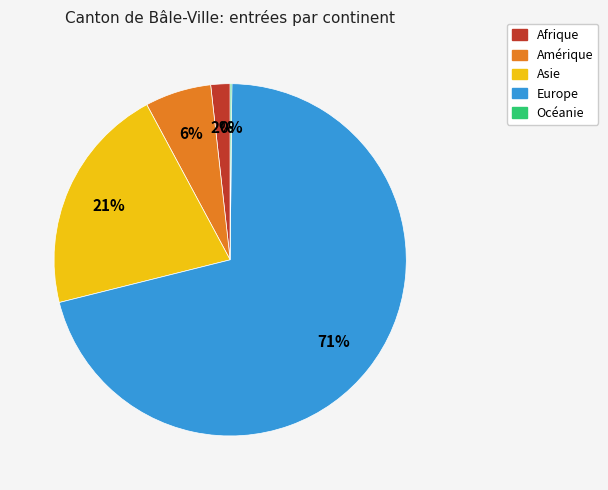

To the nearest percent, what percentage of the pie is Afrique?

2%